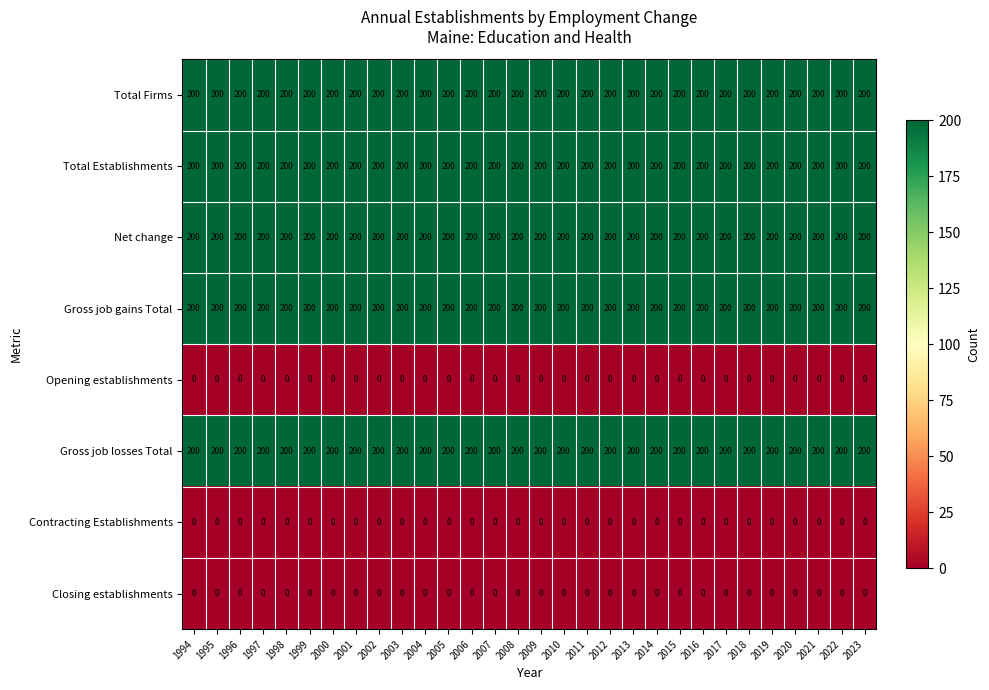

What is the spread (max minus min) of values at 2010?

200